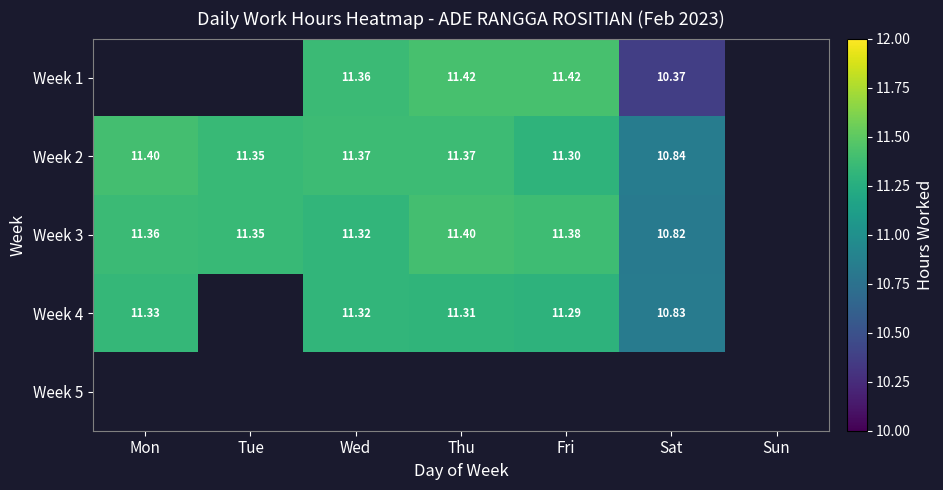

What is the sum of the Week 3 values at Wed and Mon?

22.7